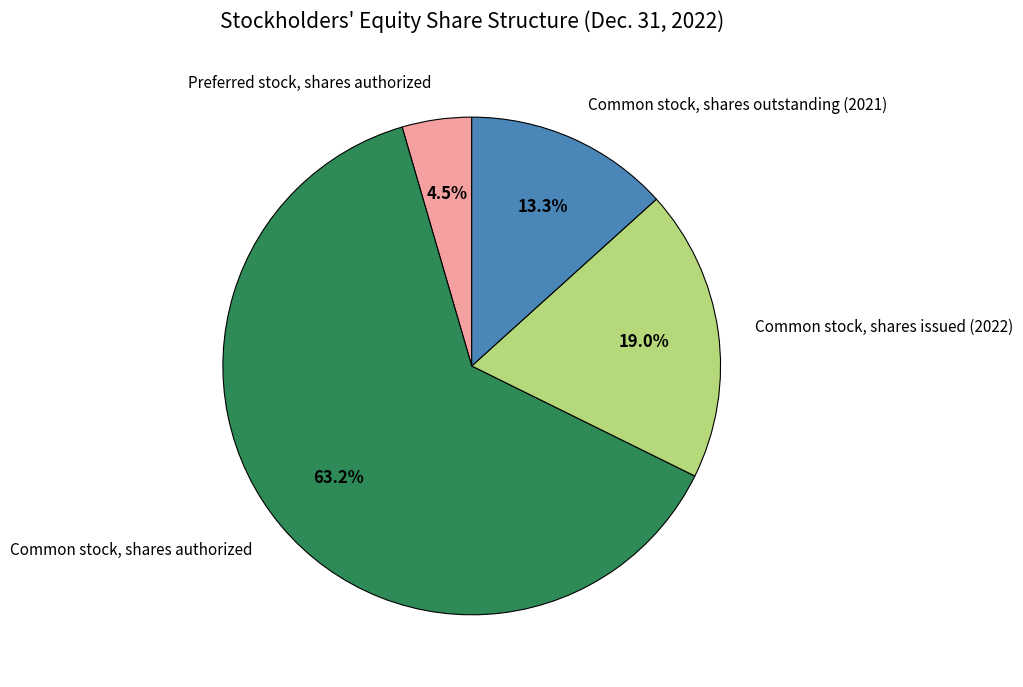

Which slice is the largest?

Common stock, shares authorized